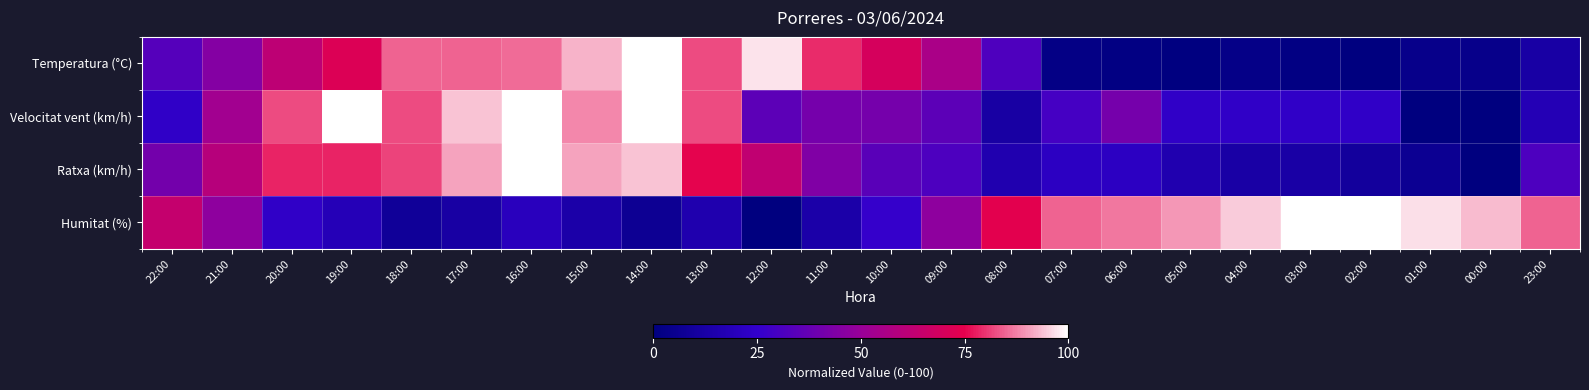

What is the spread (max minus min) of values at 00:00?

93.2